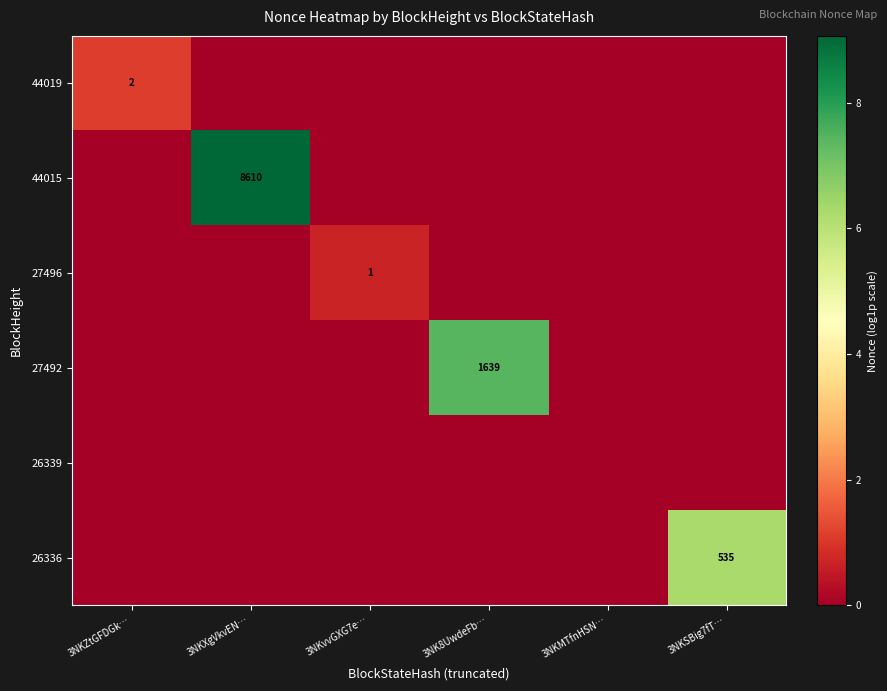

The 27496 series shows 2 at 3NKvvGXG7e…. True or false?

False